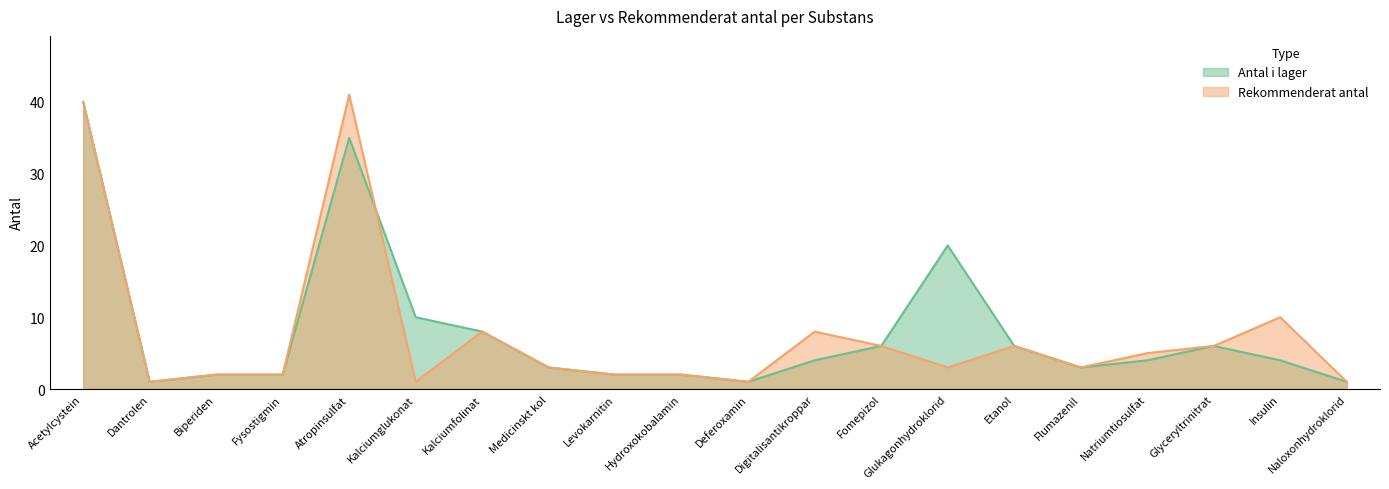

What is the label of the 1st point from the right?

Naloxonhydroklorid